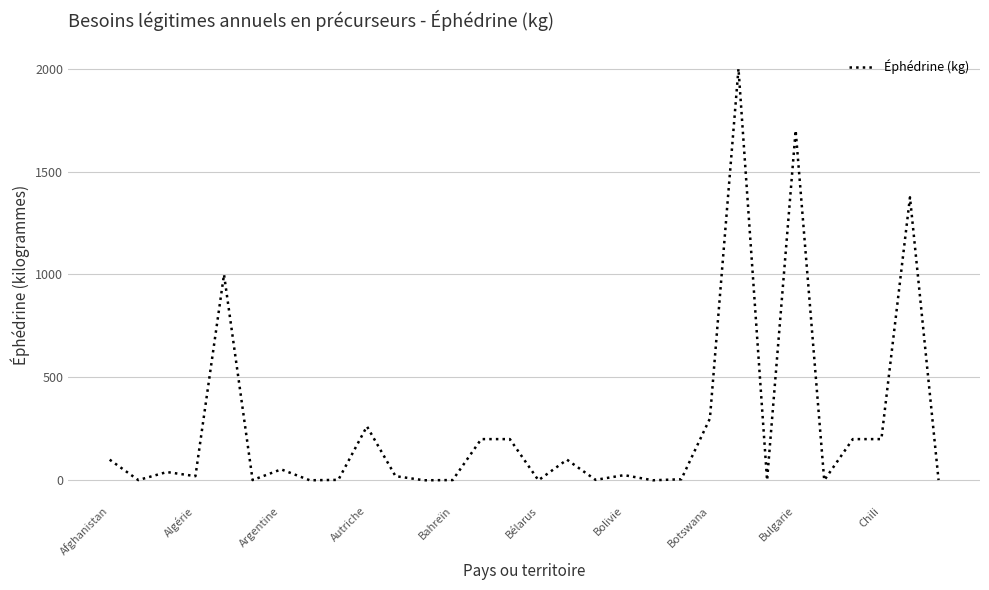

Does the chart have visible grid lines?

Yes